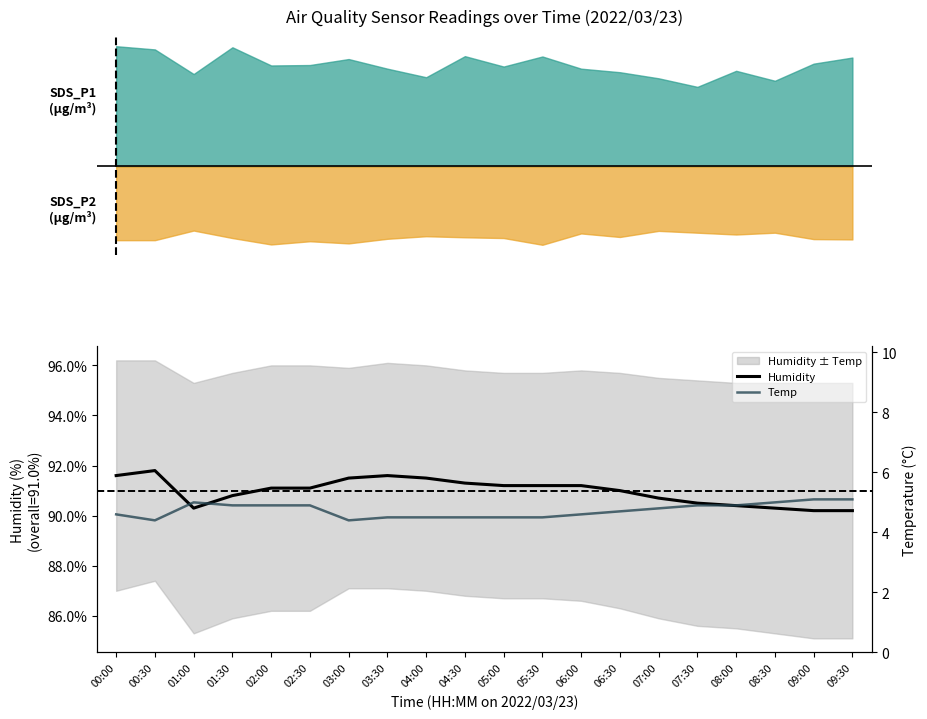

Reading right to left, transcribe all the data shown in this chart.

Humidity: 90.2	90.2	90.3	90.4	90.5	90.7	91.0	91.2	91.2	91.2	91.3	91.5	91.6	91.5	91.1	91.1	90.8	90.3	91.8	91.6
Temp: 5.1	5.1	5.0	4.9	4.9	4.8	4.7	4.6	4.5	4.5	4.5	4.5	4.5	4.4	4.9	4.9	4.9	5.0	4.4	4.6